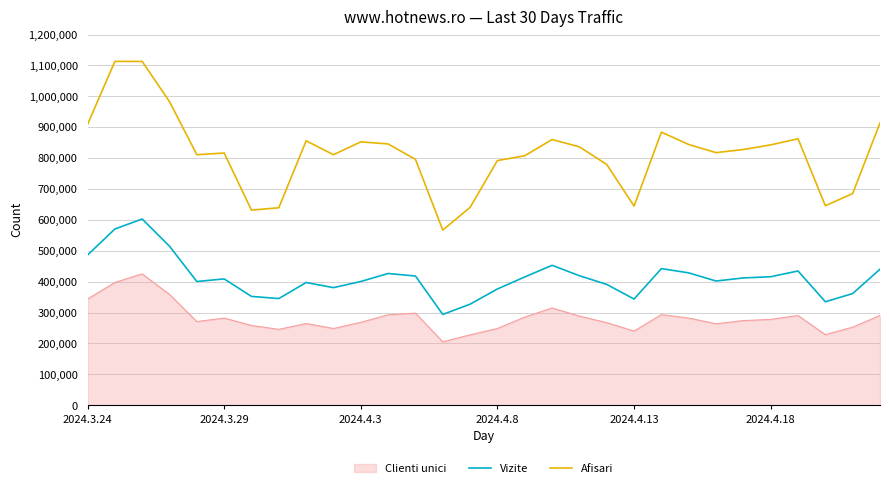

Which series has the largest total across all categories?

Afisari